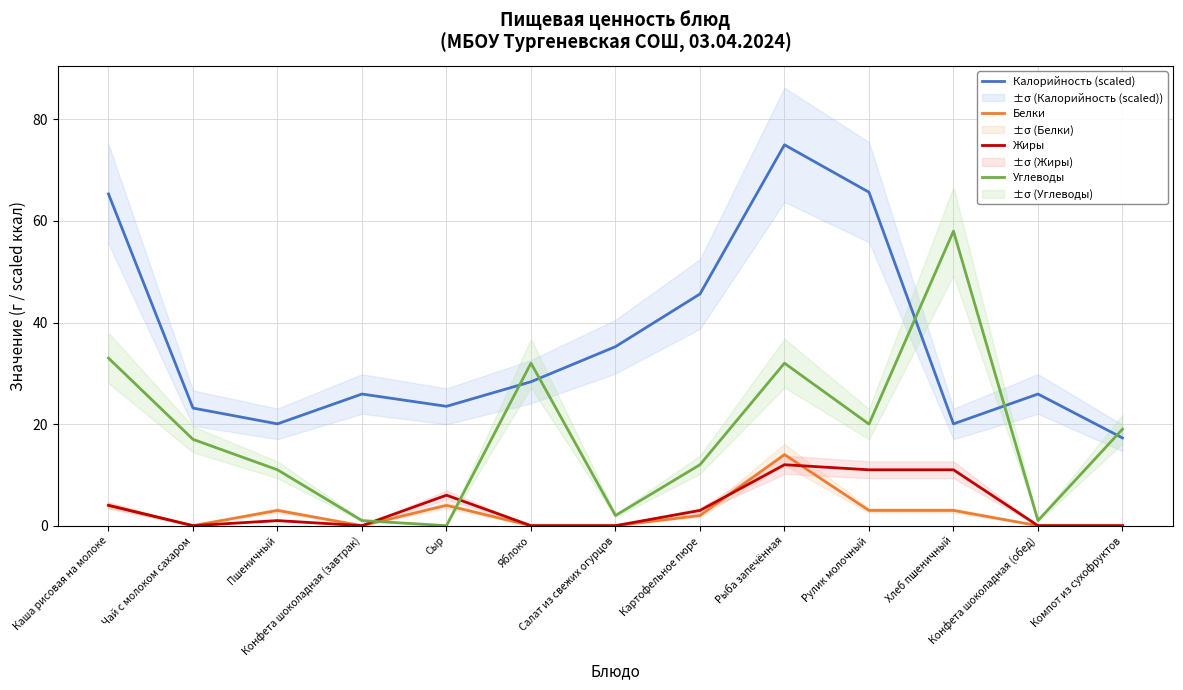

What is the label of the 12th point from the left?

Конфета шоколадная (обед)